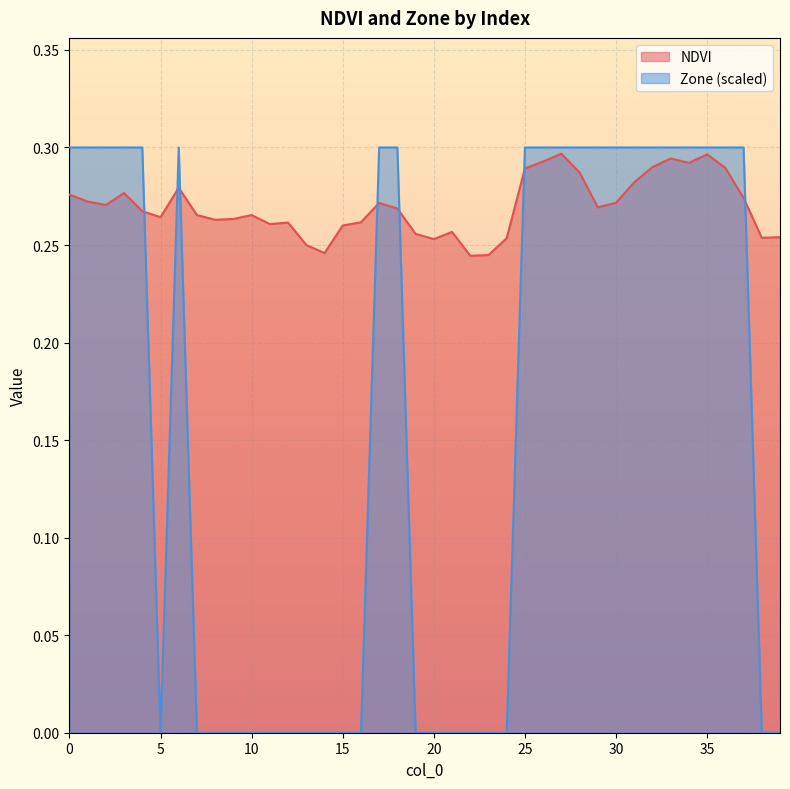

Is it true that Zone equals 0.0 at 16?

True